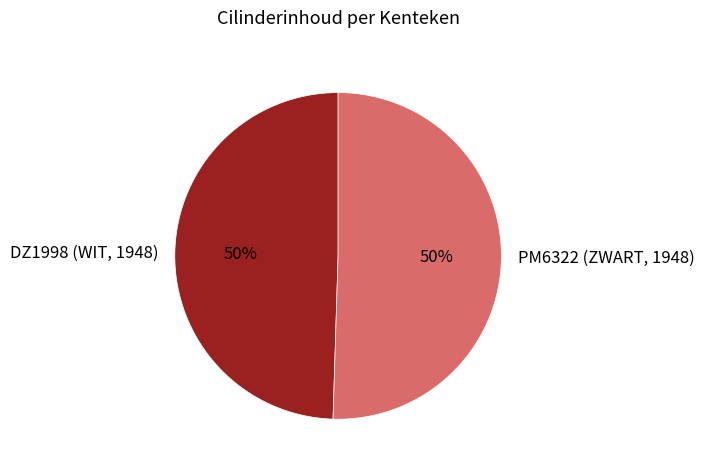

Is it true that DZ1998 (WIT, 1948) is 50% of the pie?

True